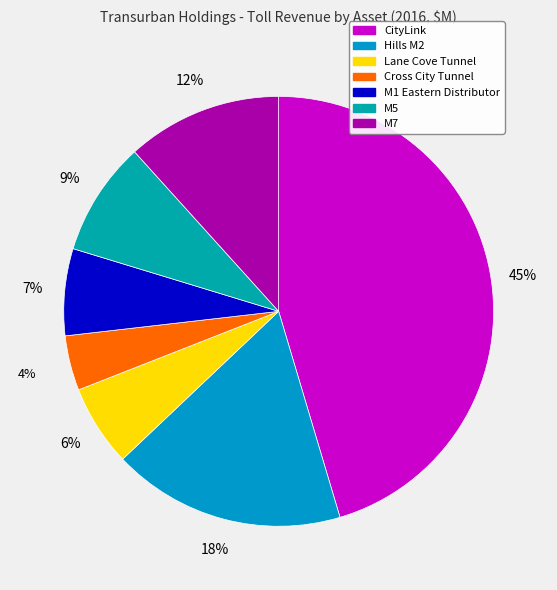

Do CityLink and Cross City Tunnel together represent more than half of the pie?

No